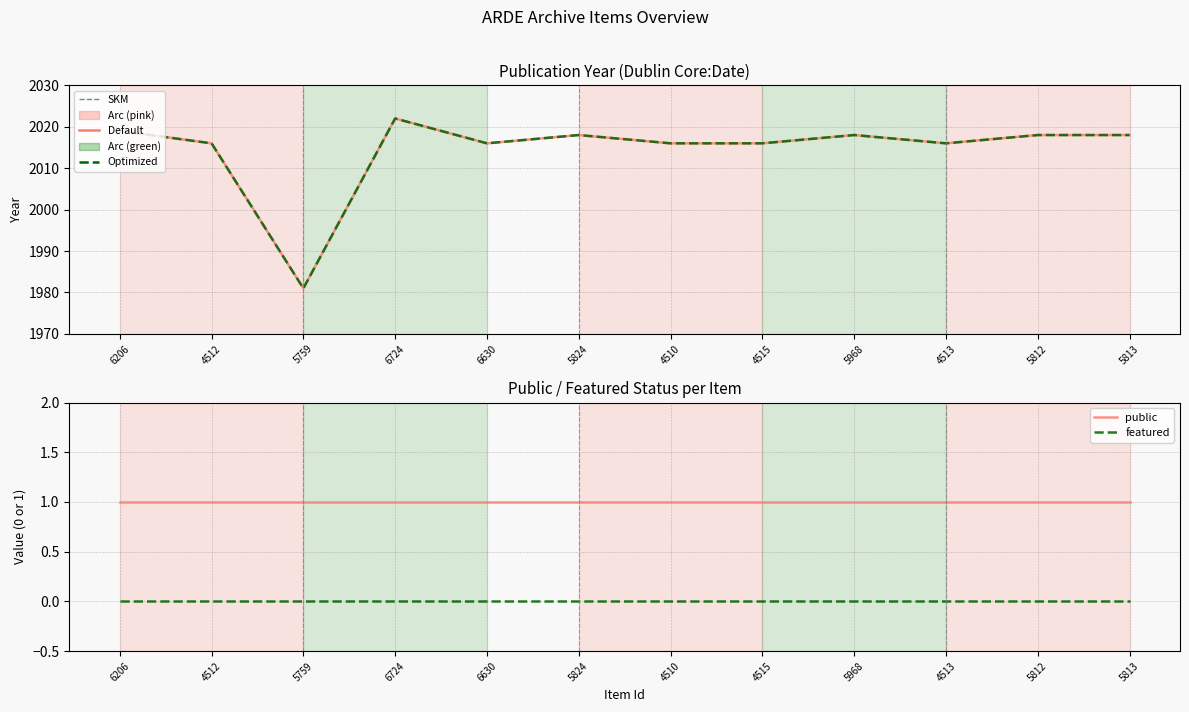

Which series has the largest total across all categories?

Default